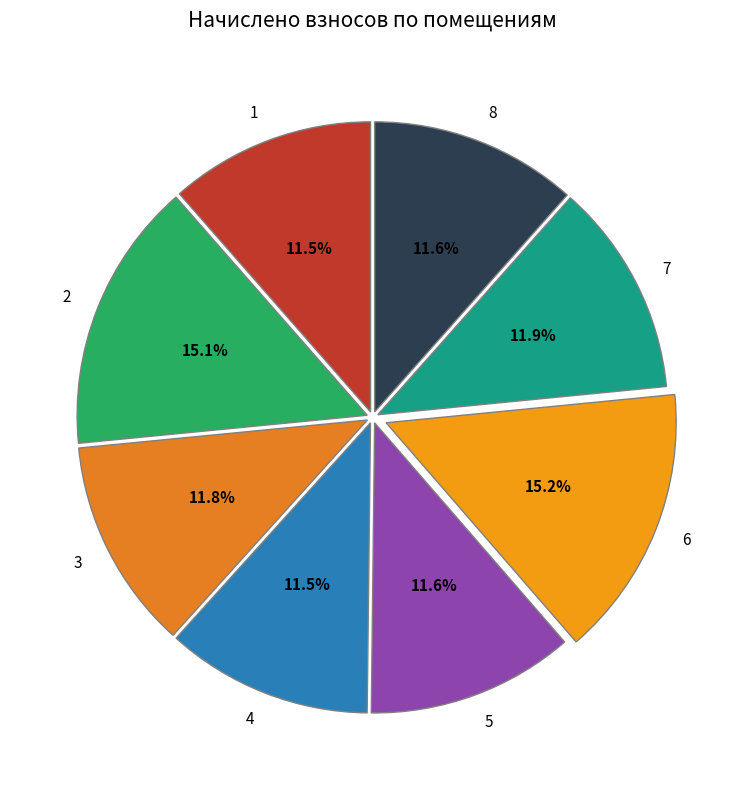

To the nearest percent, what portion does 7 represent?

12%